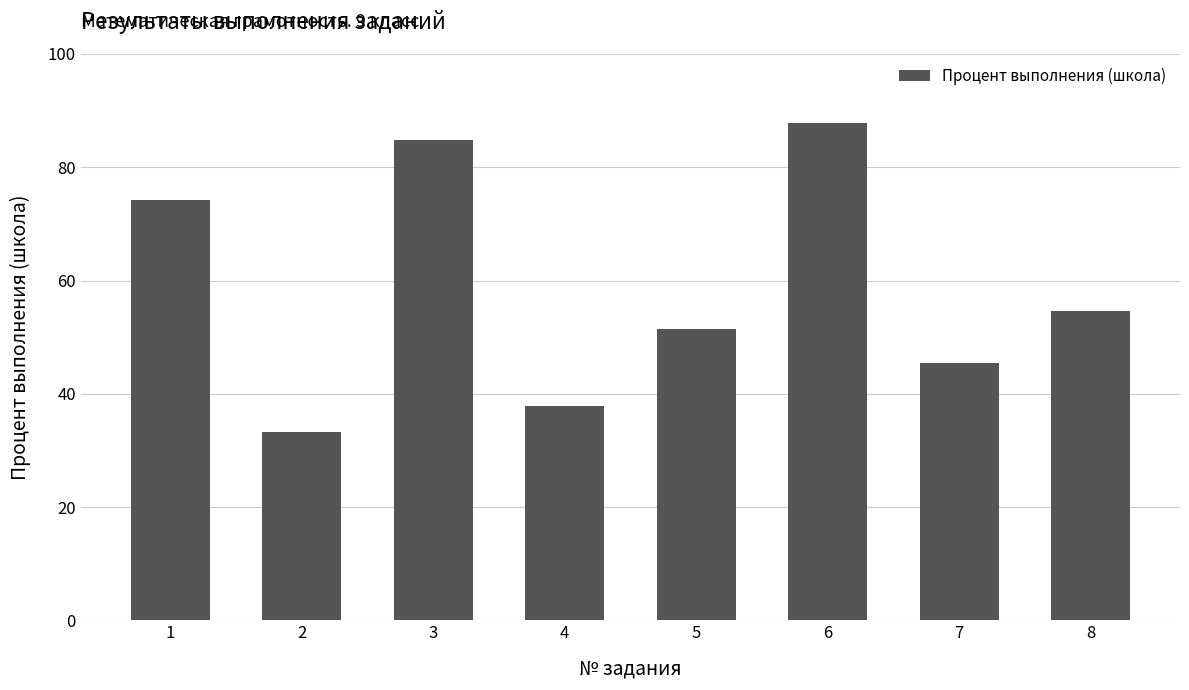

Approximately how many times larger is the value at 8 compared to 4?

1.4